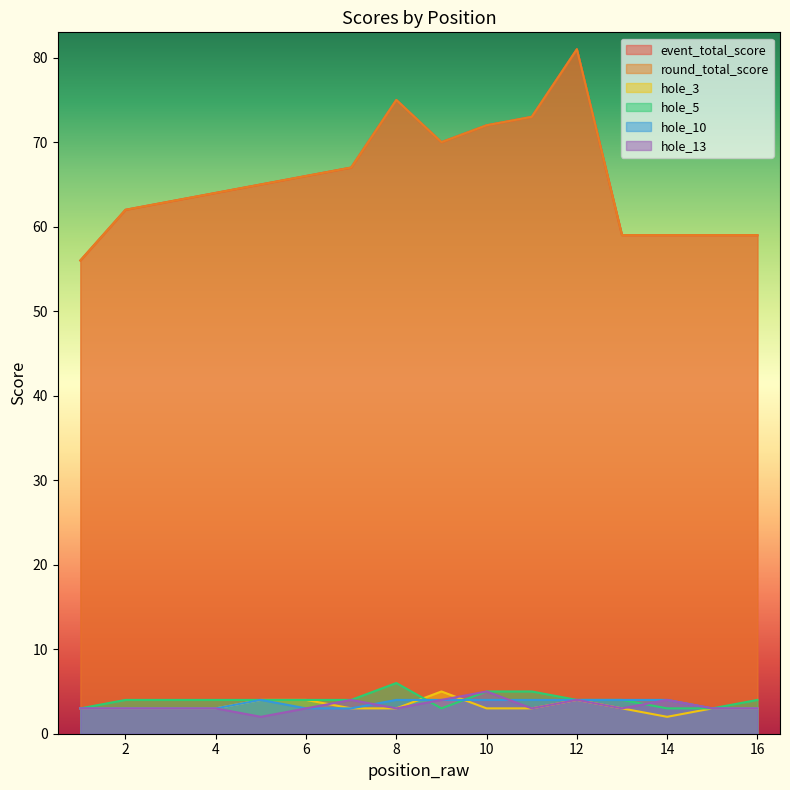

Where is the first local minimum for round_total_score?

1